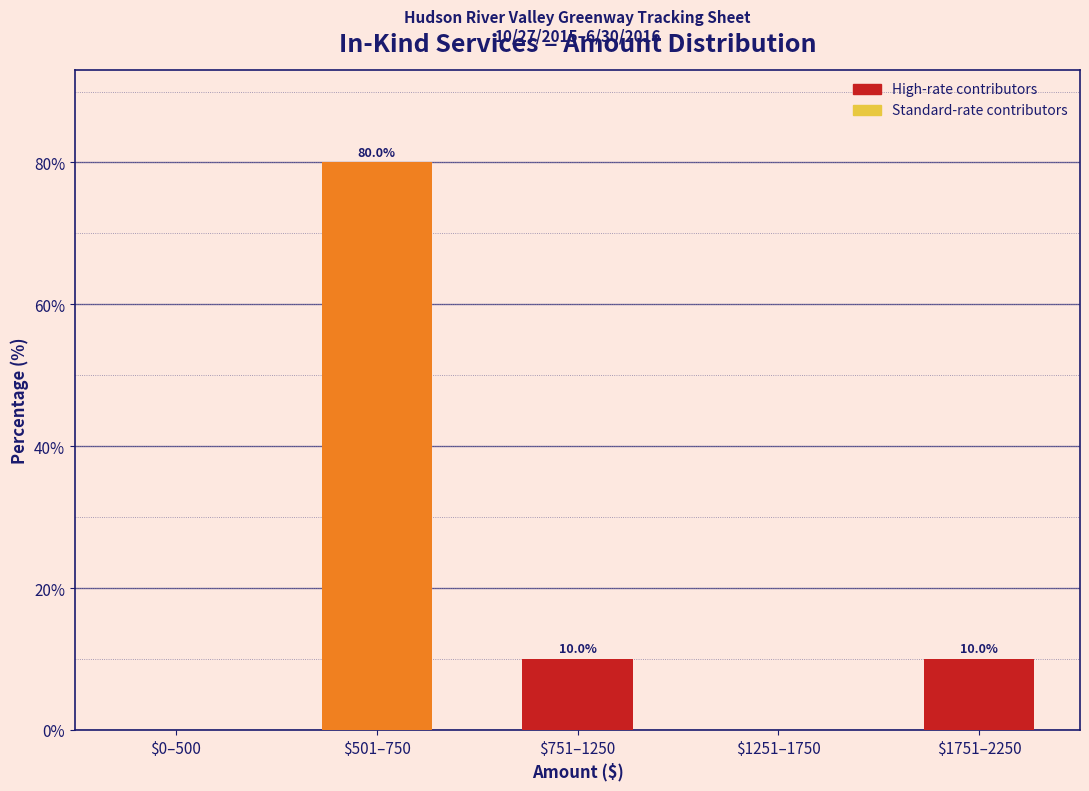

What is the greatest value displayed?

80